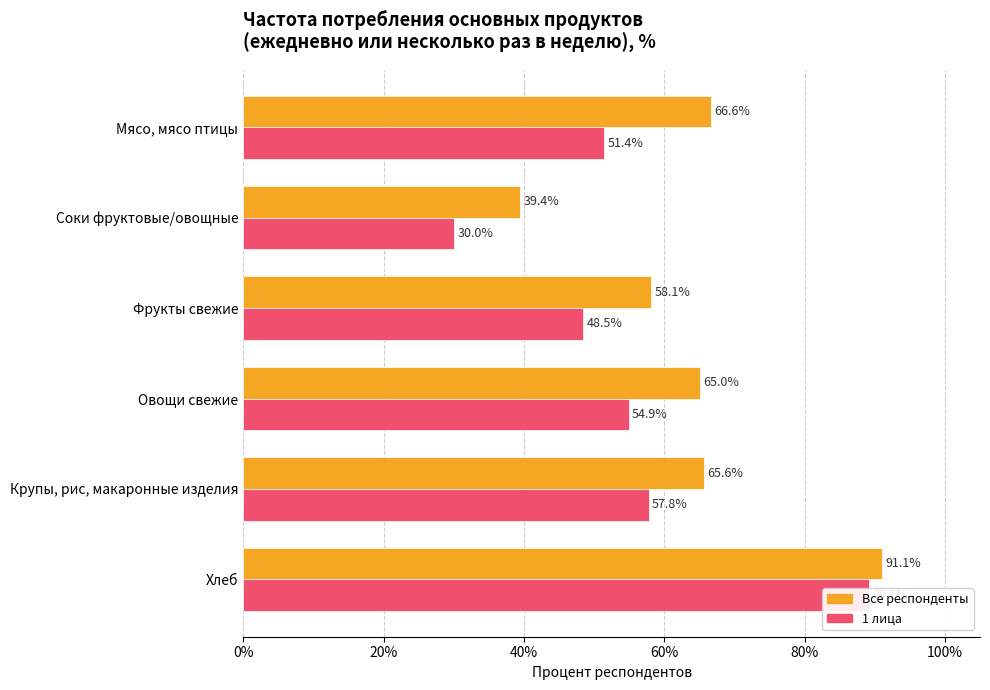

What is the smallest value displayed?

30.0